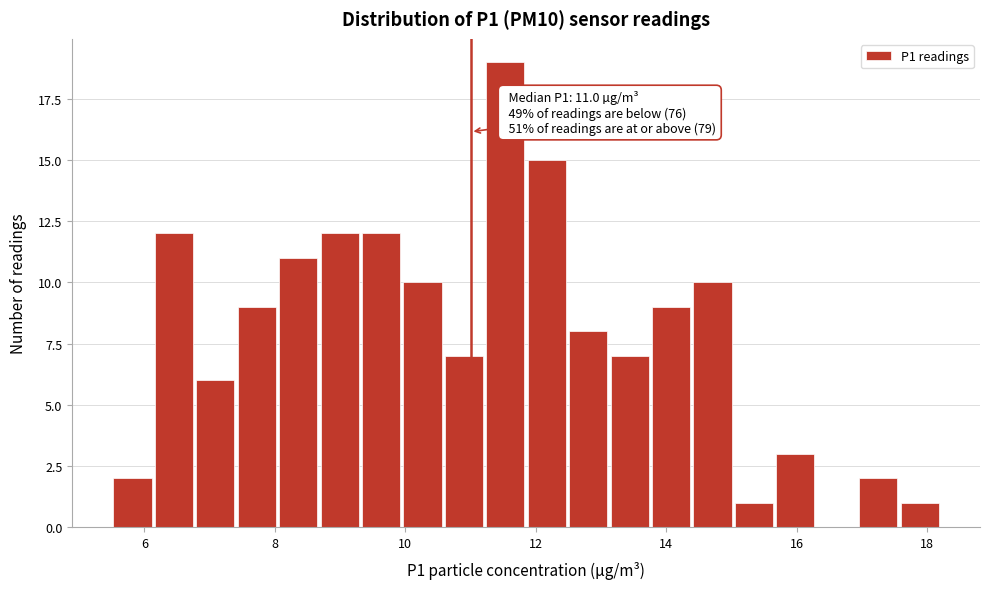

Around what value on the x-axis is the tallest bar? Give the approximate position of its centre, as read against the axis.

11.6